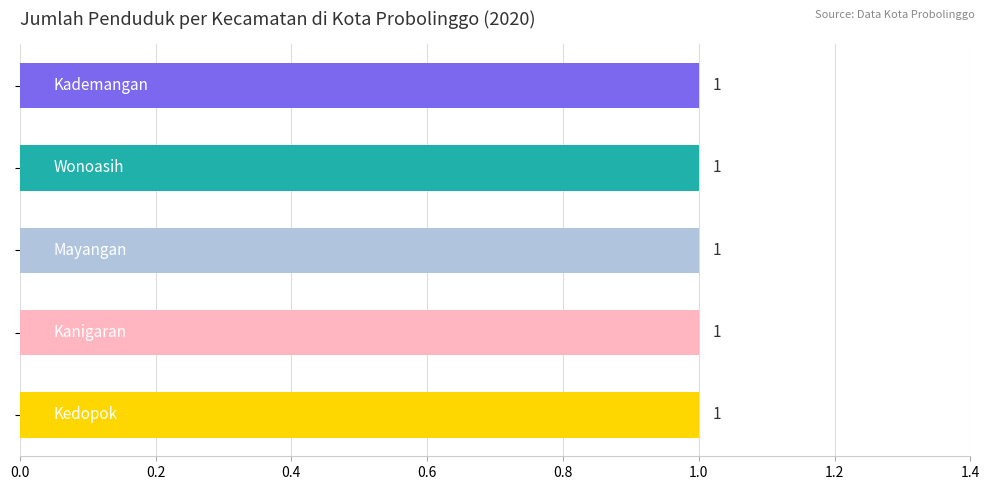

Which label corresponds to the largest value in the chart?

Wonoasih